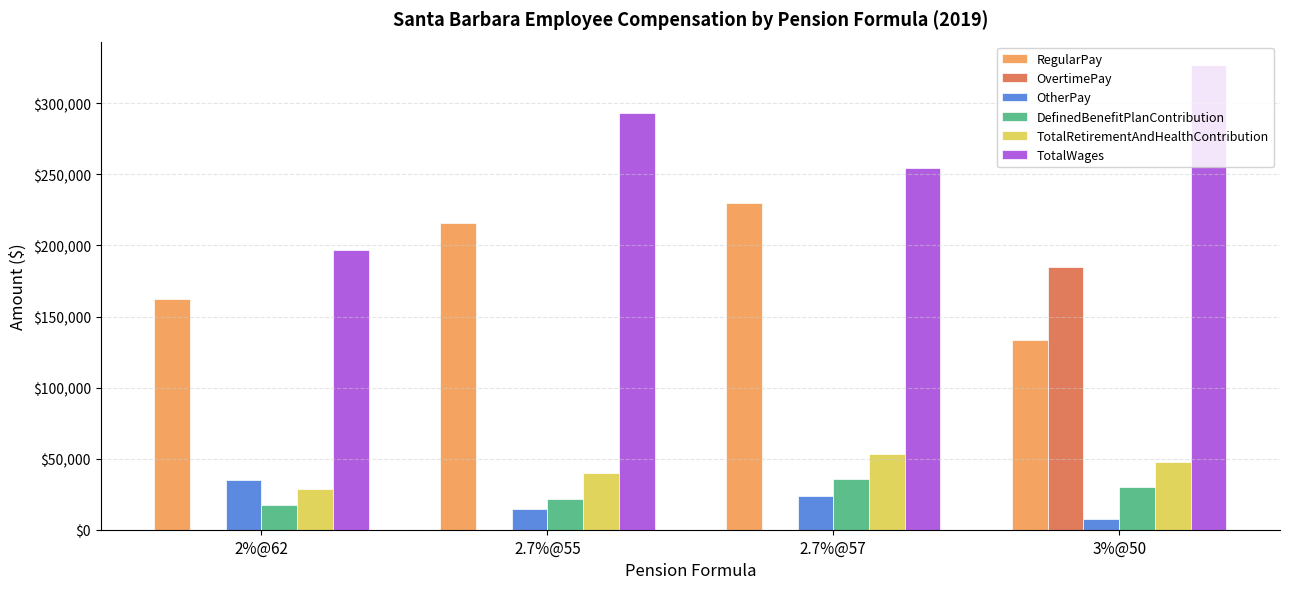

At which category is the sum across all series the highest?

3%@50